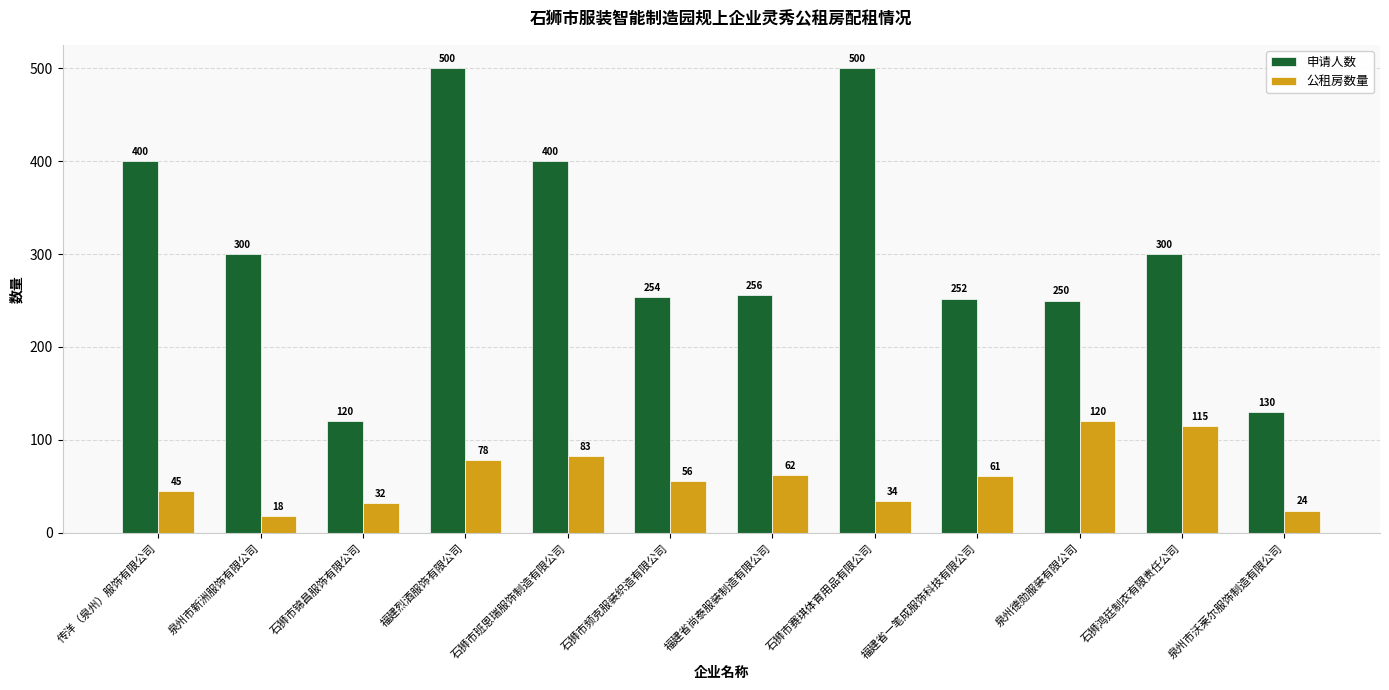

What position from the right is 传洋（泉州）服饰有限公司?

12